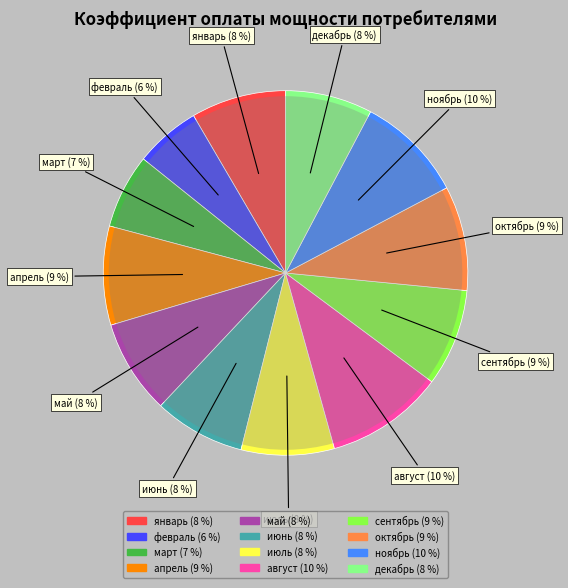

Which category has the smallest portion of the pie?

февраль